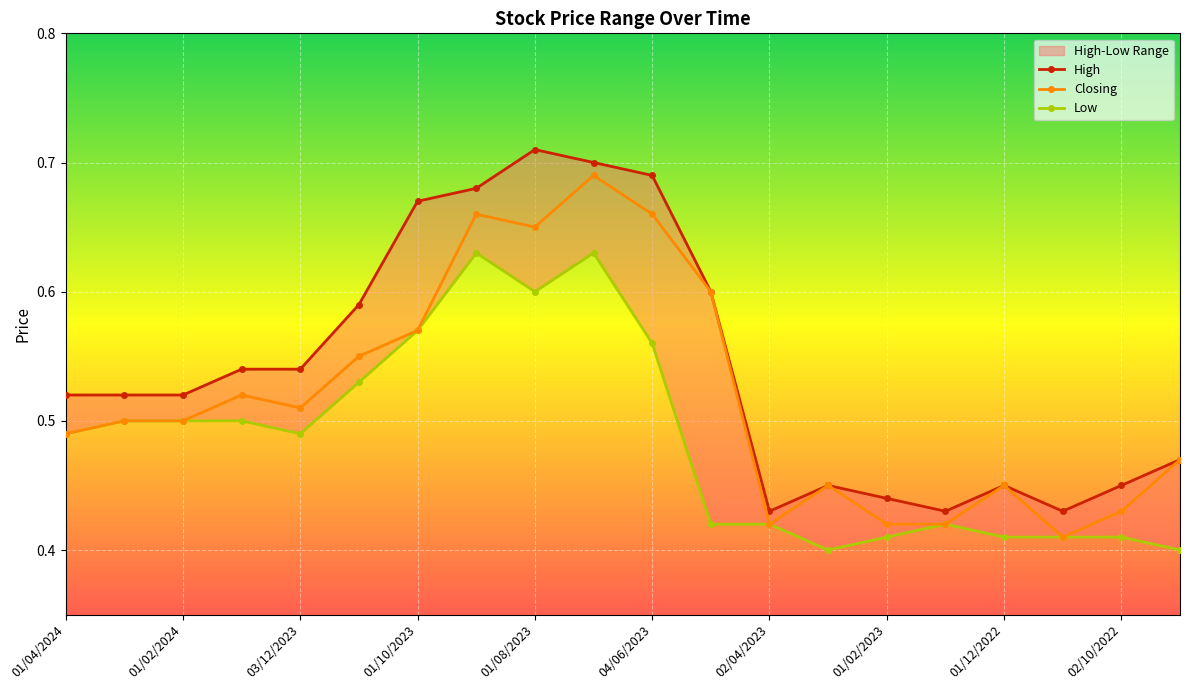

Count the High values in the range 0 to 1.

20